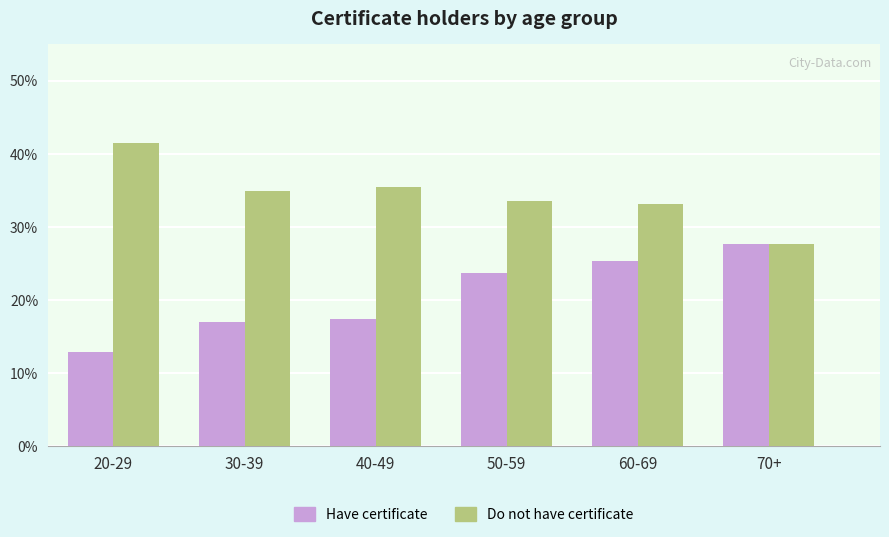

Reading right to left, list all the values displayed in this chart.

Have certificate: 27.6	25.3	23.6	17.4	16.9	12.9
Do not have certificate: 27.6	33.1	33.5	35.5	34.9	41.4